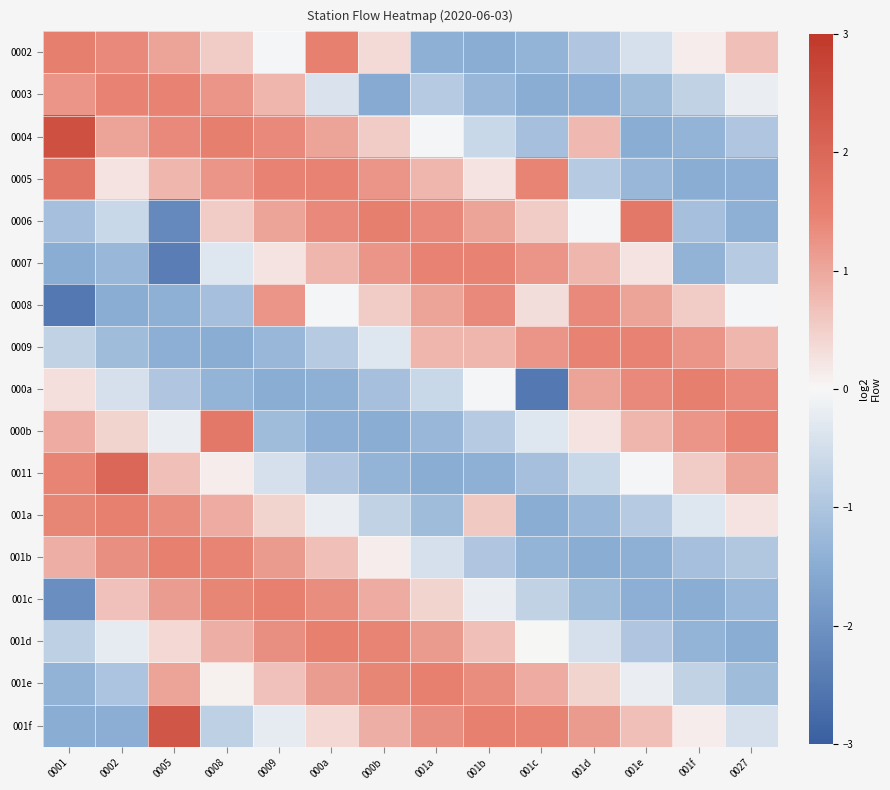

Which has a higher value, 001d or 001f?

001f